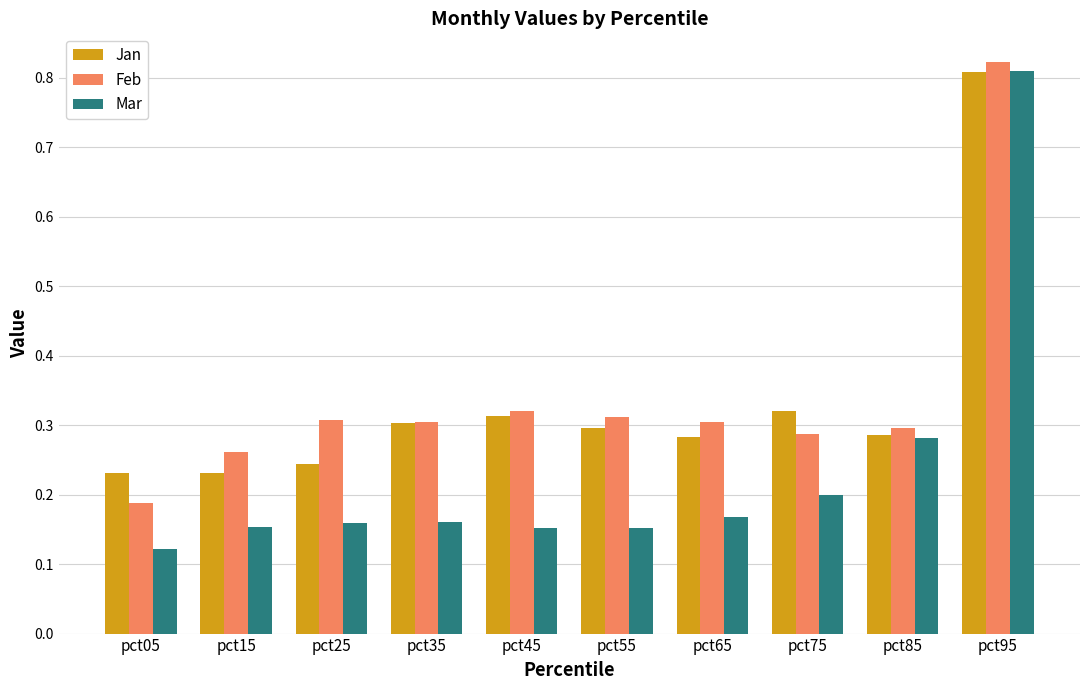

Which series has the widest spread of values?

Mar